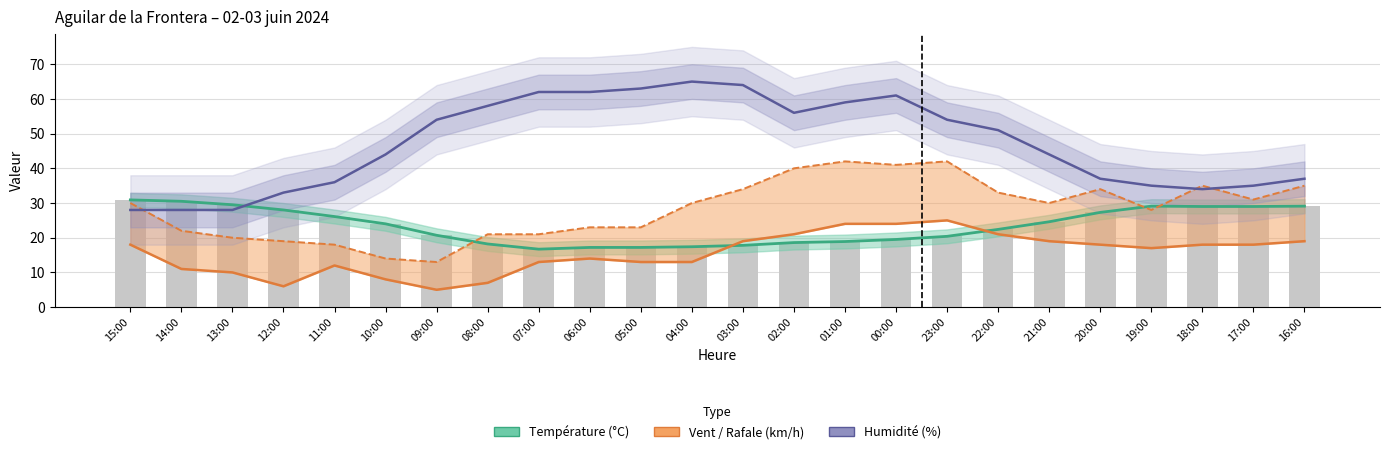

Reading left to right, what are all the values shown in this chart?

Température (ºC): 15:00=30.9	14:00=30.5	13:00=29.5	12:00=28.0	11:00=26.1	10:00=24.0	09:00=20.7	08:00=18.2	07:00=16.7	06:00=17.2	05:00=17.2	04:00=17.4	03:00=17.8	02:00=18.6	01:00=18.9	00:00=19.5	23:00=20.4	22:00=22.4	21:00=24.6	20:00=27.3	19:00=29.1	18:00=29.0	17:00=29.0	16:00=29.1
Vitesse du vent (km/h): 15:00=18.0	14:00=11.0	13:00=10.0	12:00=6.0	11:00=12.0	10:00=8.0	09:00=5.0	08:00=7.0	07:00=13.0	06:00=14.0	05:00=13.0	04:00=13.0	03:00=19.0	02:00=21.0	01:00=24.0	00:00=24.0	23:00=25.0	22:00=21.0	21:00=19.0	20:00=18.0	19:00=17.0	18:00=18.0	17:00=18.0	16:00=19.0
Rafale (km/h): 15:00=30.0	14:00=22.0	13:00=20.0	12:00=19.0	11:00=18.0	10:00=14.0	09:00=13.0	08:00=21.0	07:00=21.0	06:00=23.0	05:00=23.0	04:00=30.0	03:00=34.0	02:00=40.0	01:00=42.0	00:00=41.0	23:00=42.0	22:00=33.0	21:00=30.0	20:00=34.0	19:00=28.0	18:00=35.0	17:00=31.0	16:00=35.0
Humidité (%): 15:00=28.0	14:00=28.0	13:00=28.0	12:00=33.0	11:00=36.0	10:00=44.0	09:00=54.0	08:00=58.0	07:00=62.0	06:00=62.0	05:00=63.0	04:00=65.0	03:00=64.0	02:00=56.0	01:00=59.0	00:00=61.0	23:00=54.0	22:00=51.0	21:00=44.0	20:00=37.0	19:00=35.0	18:00=34.0	17:00=35.0	16:00=37.0